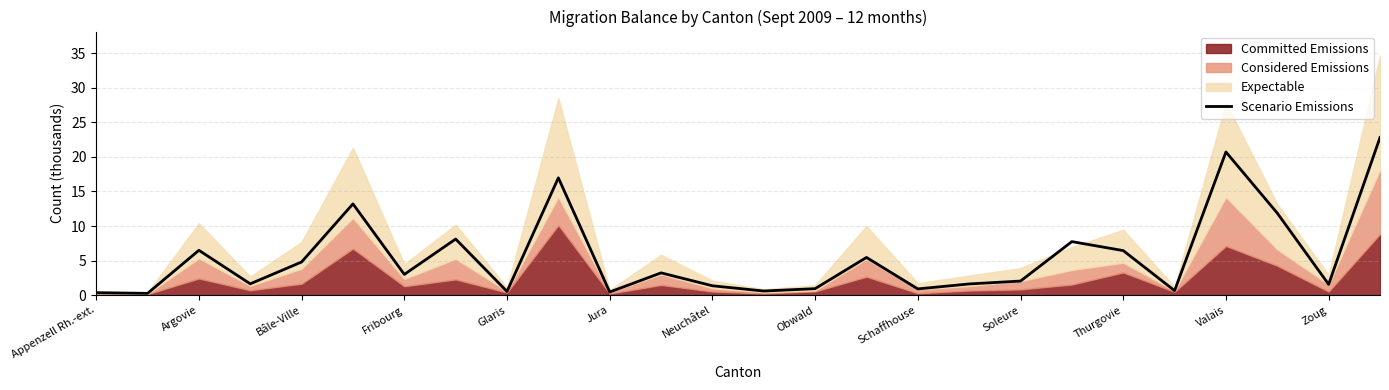

Reading right to left, extract all data points from this chart.

22.8	1.6	11.9	20.7	0.7	6.4	7.7	2.0	1.6	0.9	5.5	0.9	0.6	1.4	3.2	0.5	17.0	0.5	8.1	3.0	13.2	4.8	1.6	6.5	0.3	0.4